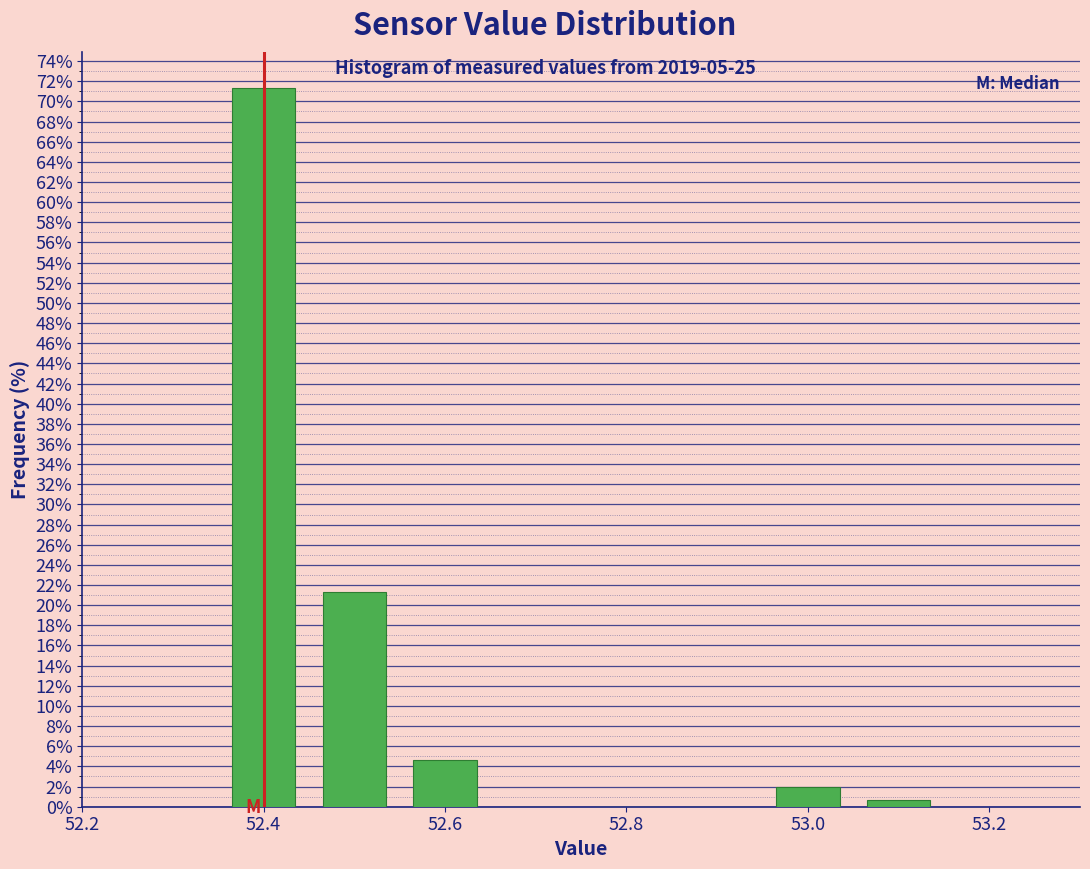

How tall is the bar that spans 52.35 to 52.45 on the x-axis? Neither the bar edges nor the heights are printed on the chart, so give them approximately, as read against the axes.

71.4